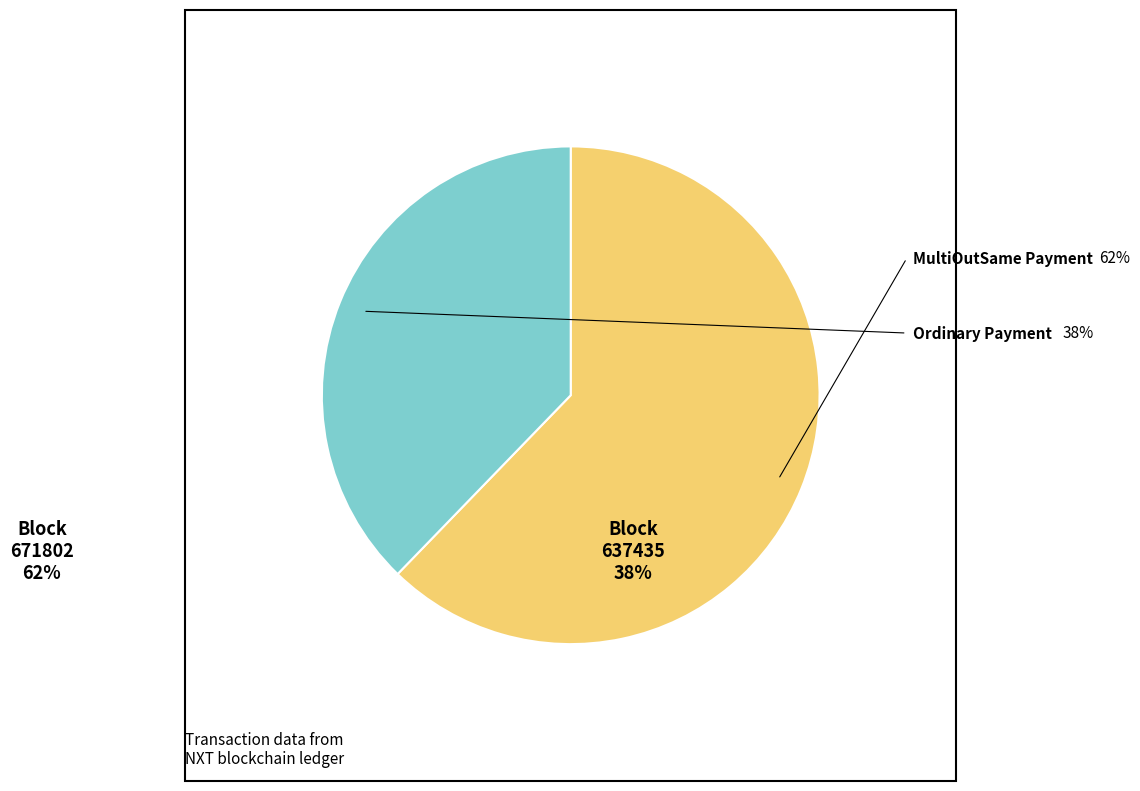

True or false: 671802 accounts for 50% of the total.

False